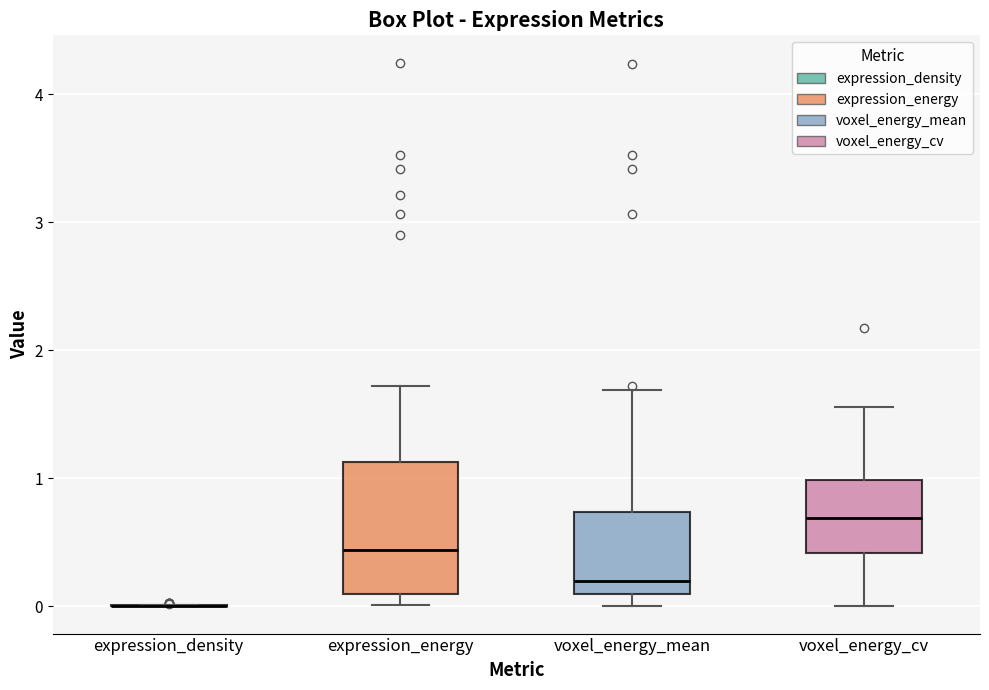

Where does the lower whisker of the box for voxel_energy_cv end on the y-axis? The values are not printed on the chart, so give them approximately, as read against the axis.

0.0